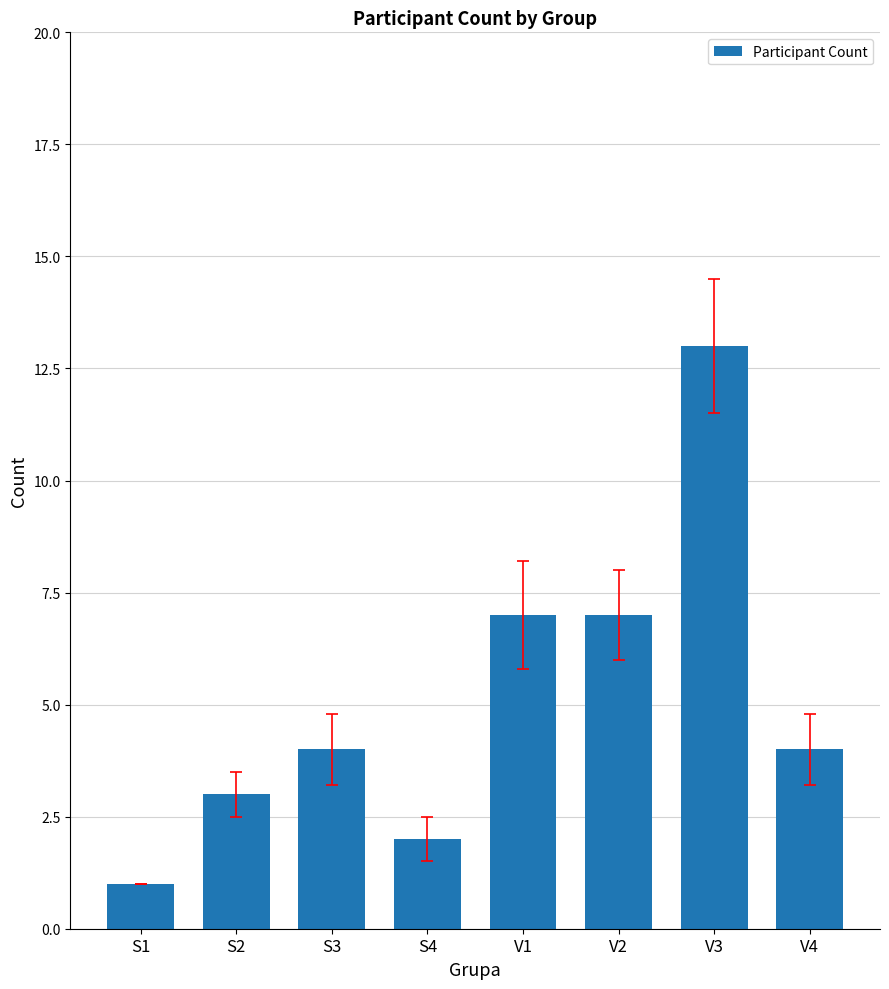

What is the value of the 4th bar from the left?

2